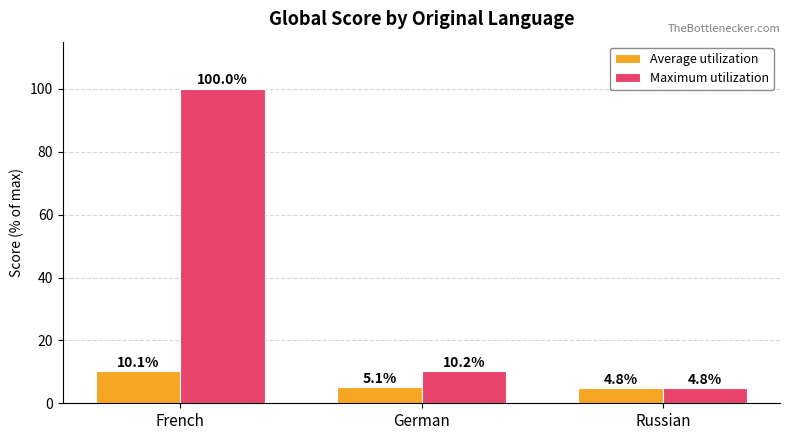

Reading left to right, what are all the values shown in this chart?

Average utilization: French=10.1	German=5.1	Russian=4.8
Maximum utilization: French=100.0	German=10.2	Russian=4.8